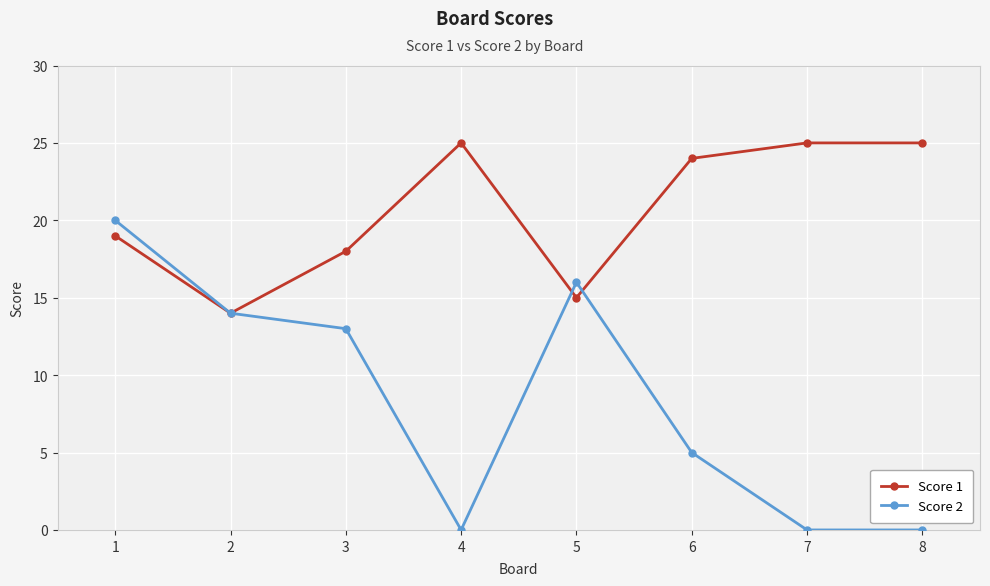

The value of Score 1 at 1 is 25. True or false?

False